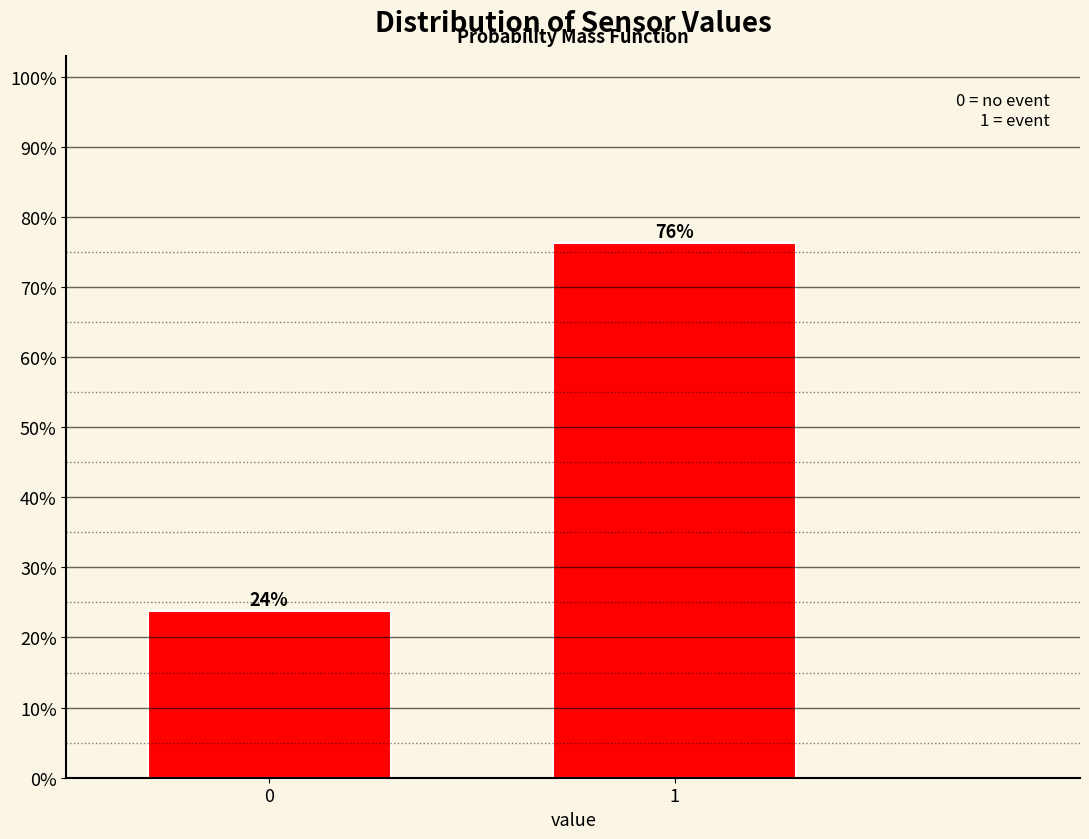

List the labels in order of value, largest first.

1, 0